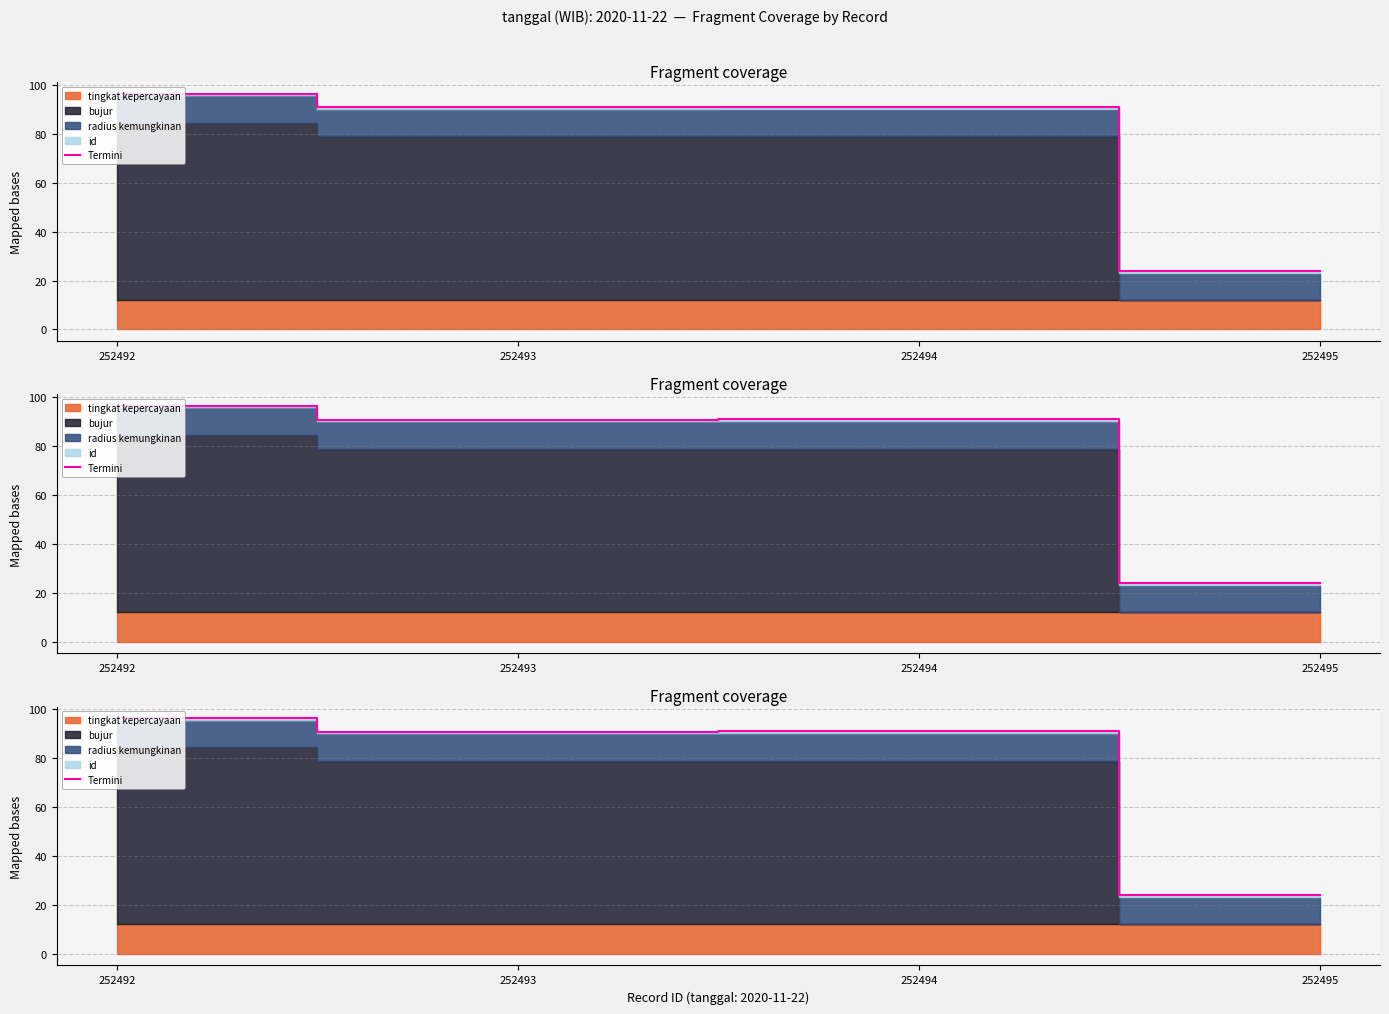

How many interior local valleys (lower than both neighbors) does the data have?

1